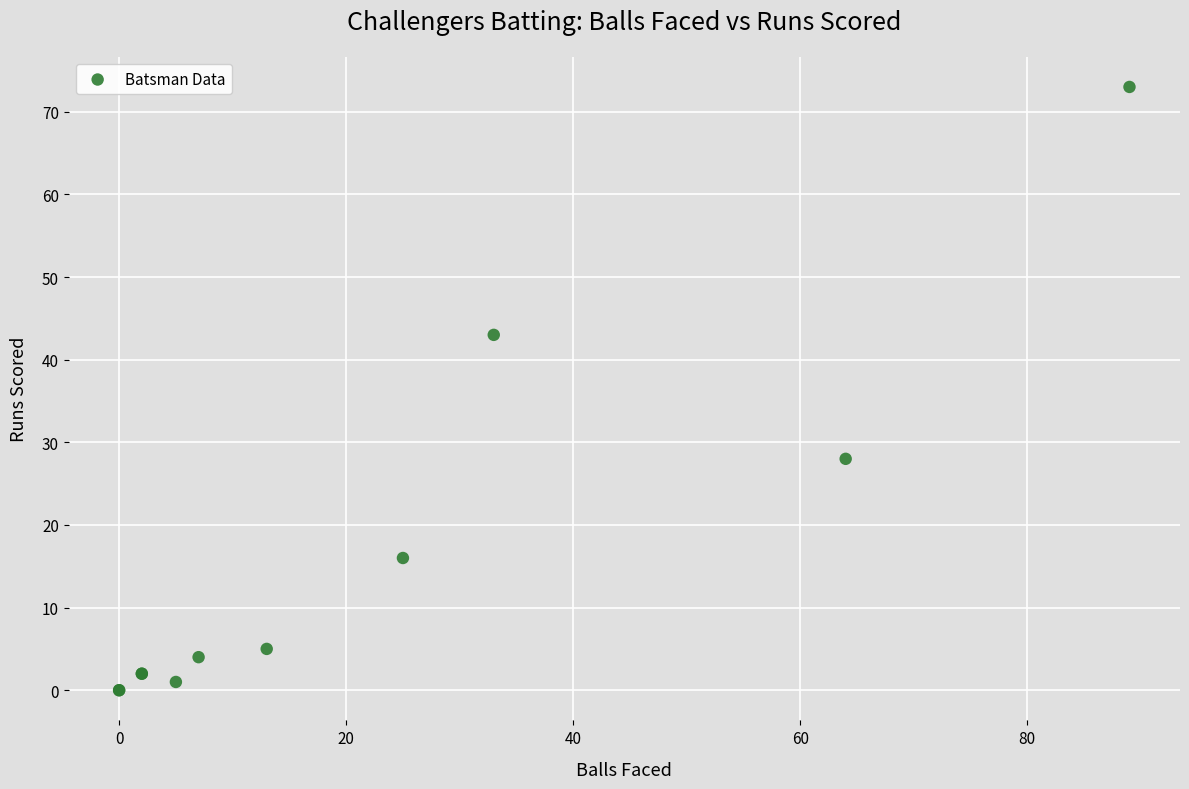

What Y value in the scatter plot is closest to 36?

43